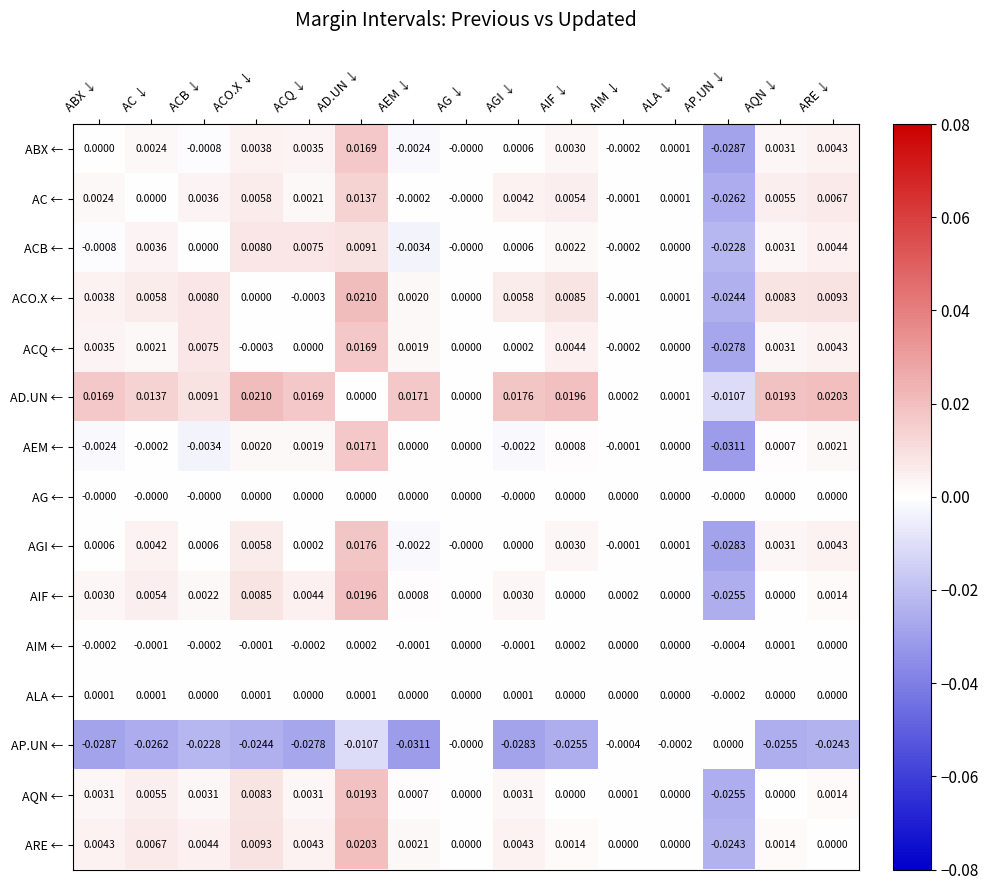

Which series changed the most between AC ↓ and AP.UN ↓?

AGI ←